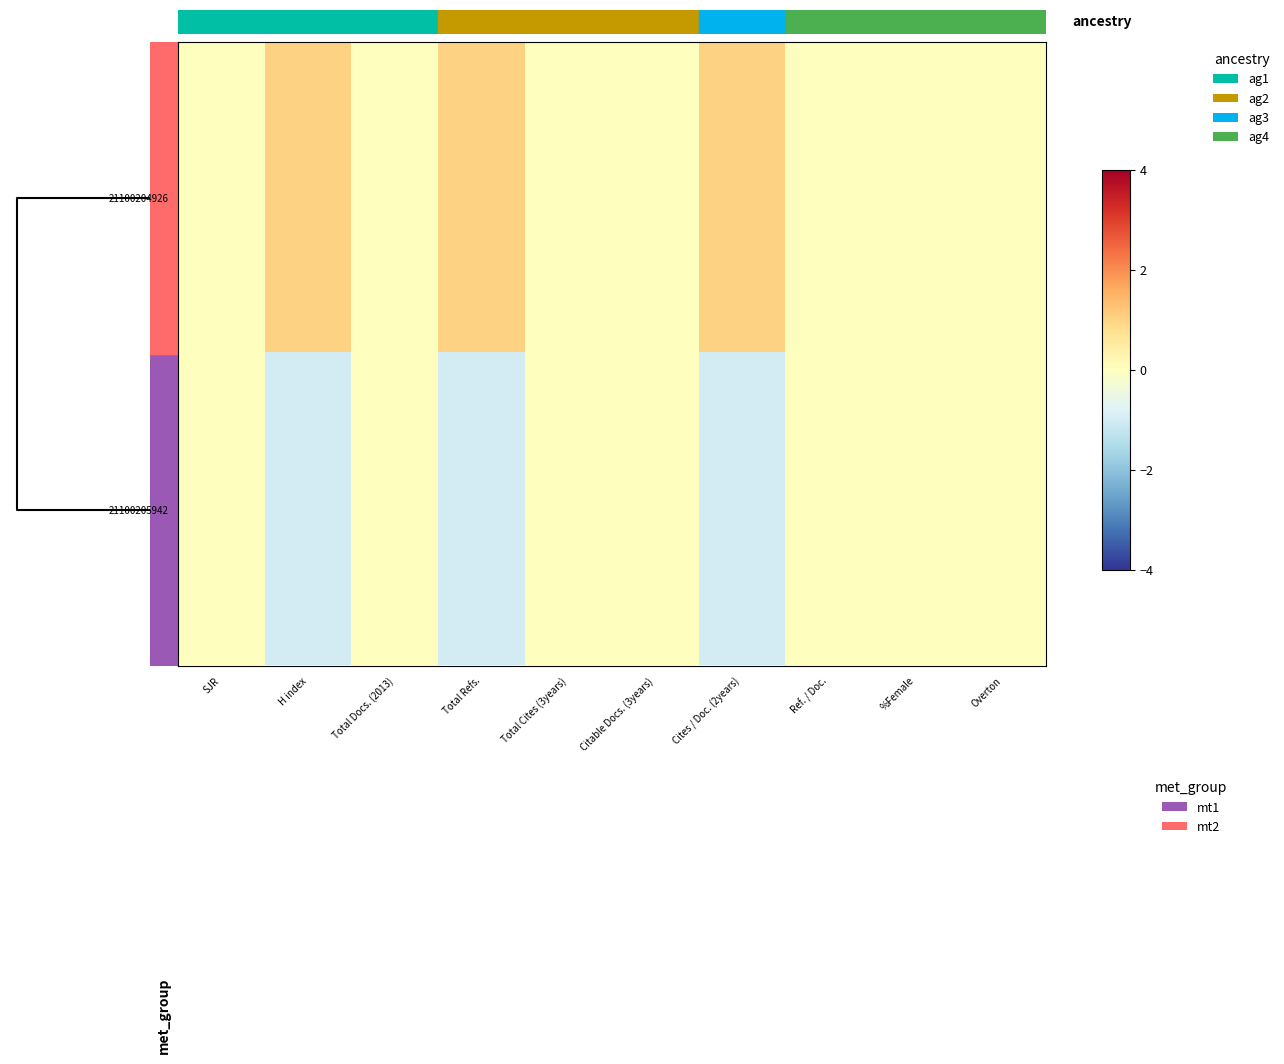

Reading left to right, what are all the values shown in this chart?

21100204926: SJR=0	H index=1	Total Docs. (2013)=0	Total Refs.=1	Total Cites (3years)=0	Citable Docs. (3years)=0	Cites / Doc. (2years)=1	Ref. / Doc.=0	%Female=0	Overton=0
21100205942: SJR=0	H index=-1	Total Docs. (2013)=0	Total Refs.=-1	Total Cites (3years)=0	Citable Docs. (3years)=0	Cites / Doc. (2years)=-1	Ref. / Doc.=0	%Female=0	Overton=0